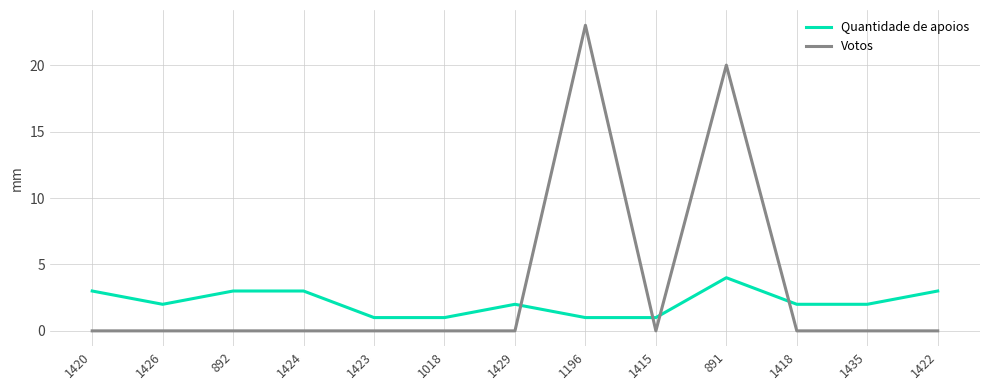

At how many categories does at least one series exceed 22?

1